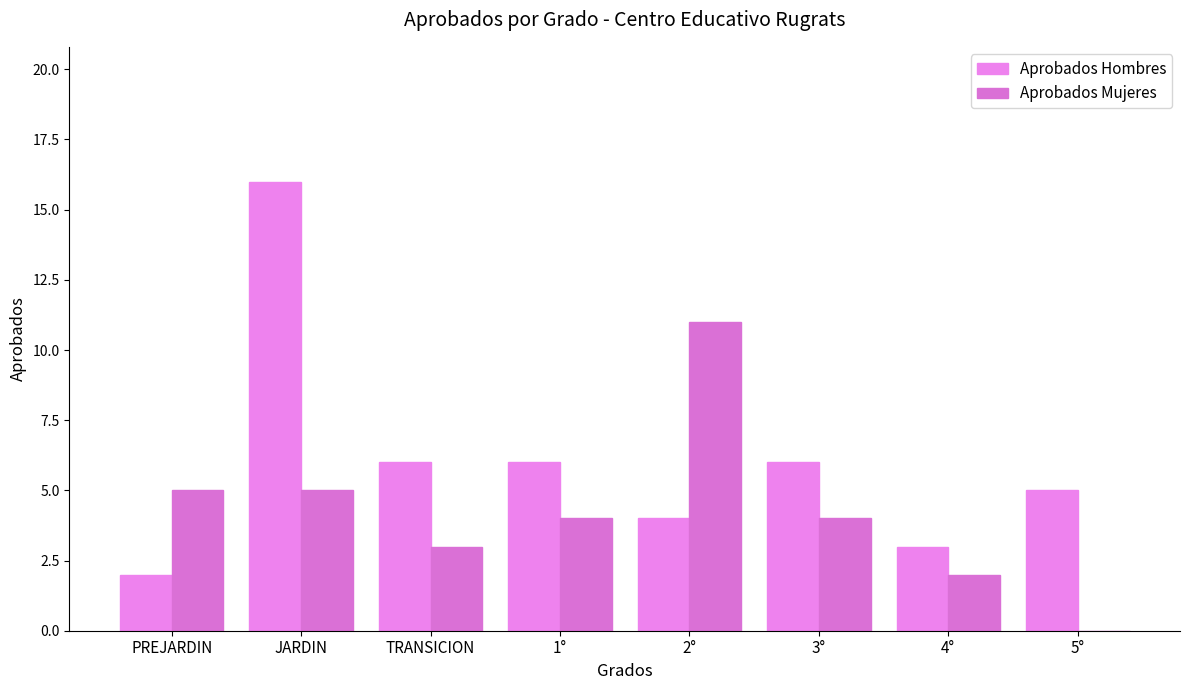

Is it true that Aprobados Mujeres equals 0 at 5°?

True